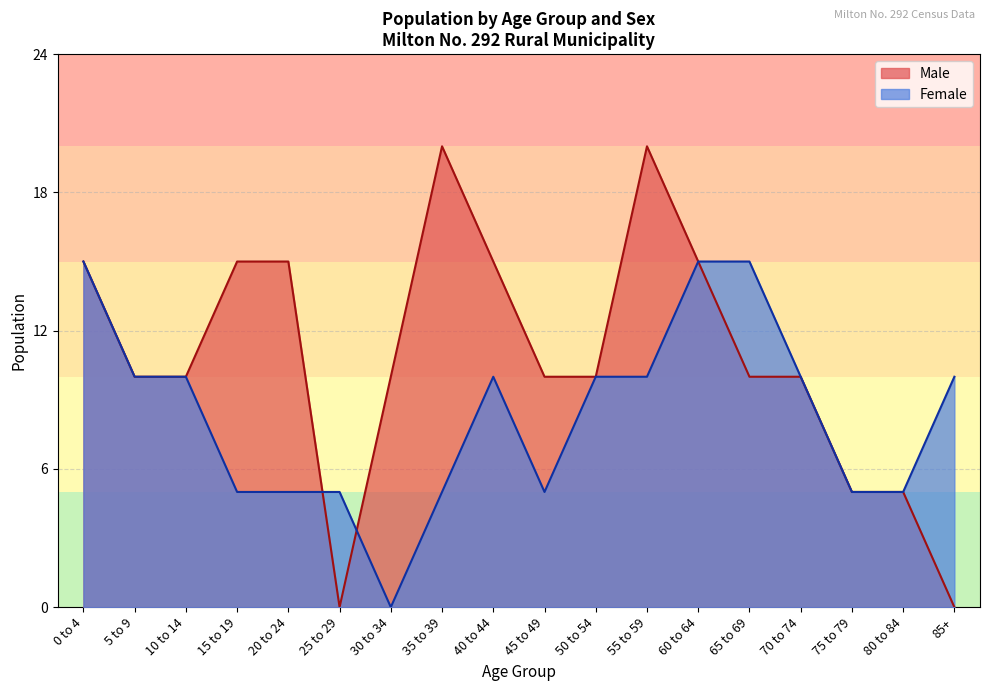

What is the label of the 12th point from the left?

55 to 59